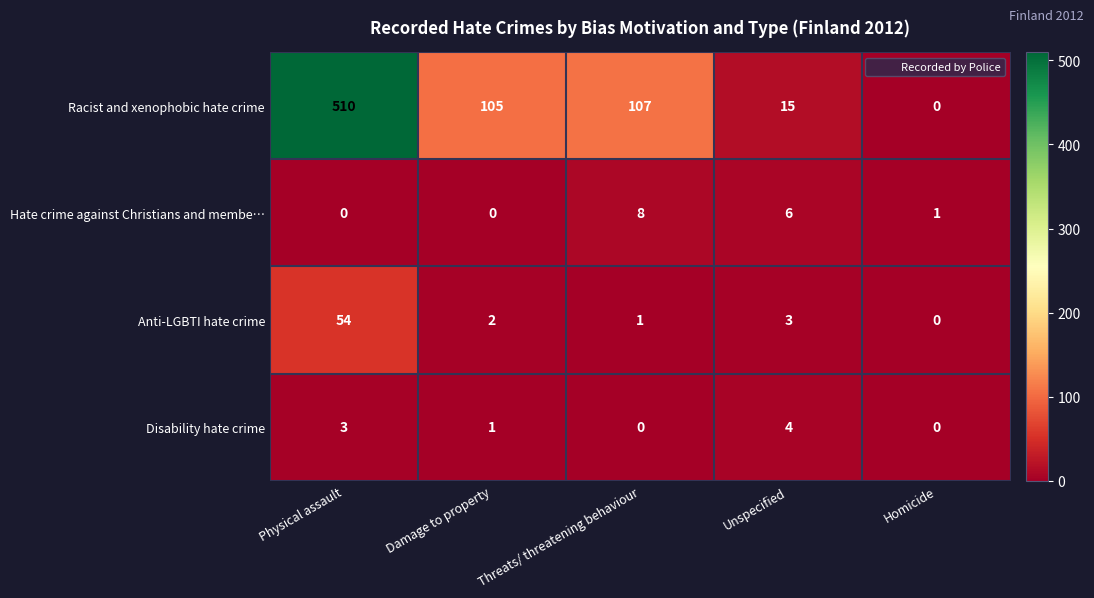

Which category has the highest value across all series?

Physical assault